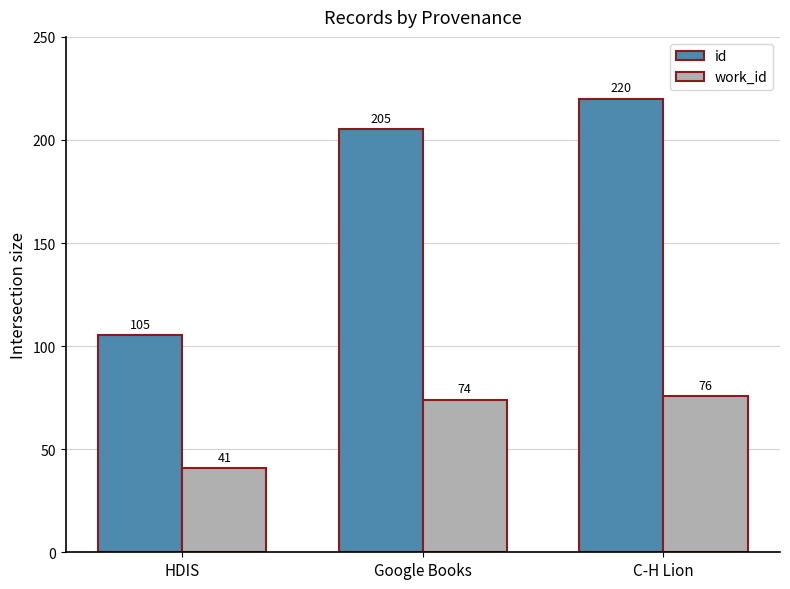

Count the number of data series in this chart.

2